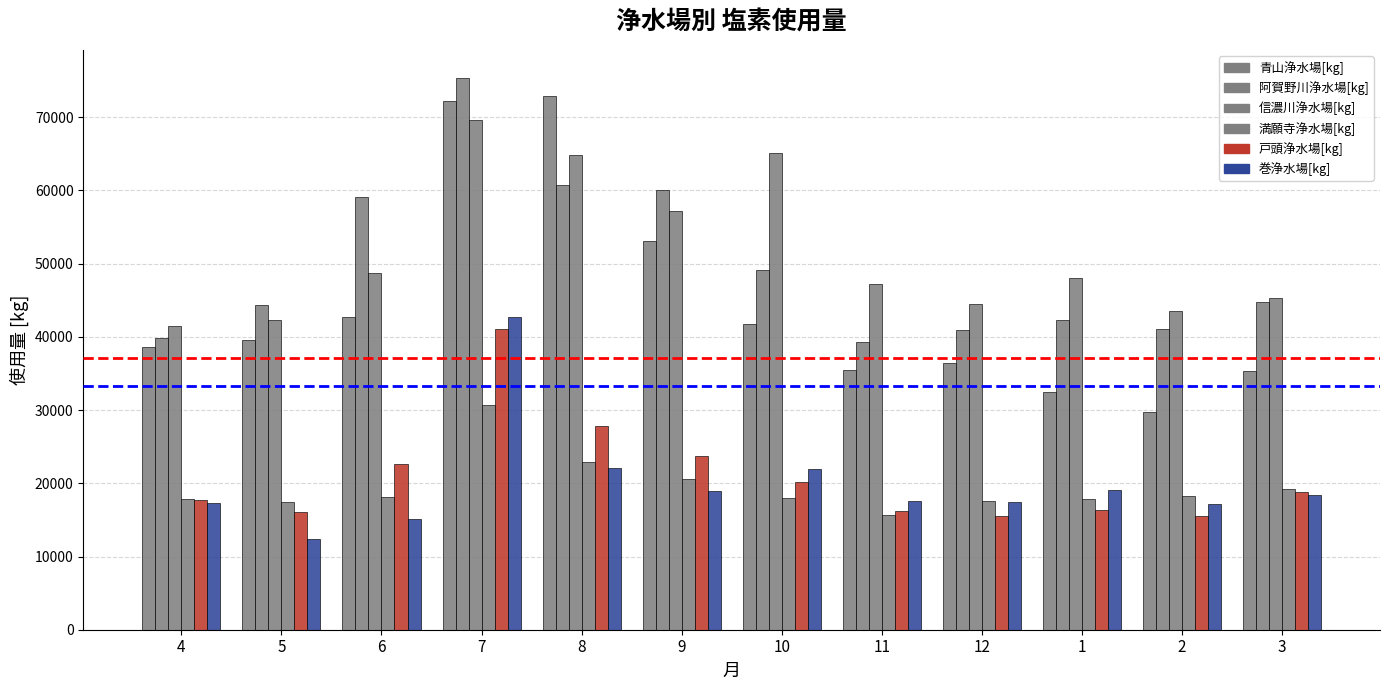

What is the maximum value for 青山浄水場[kg]?

72860